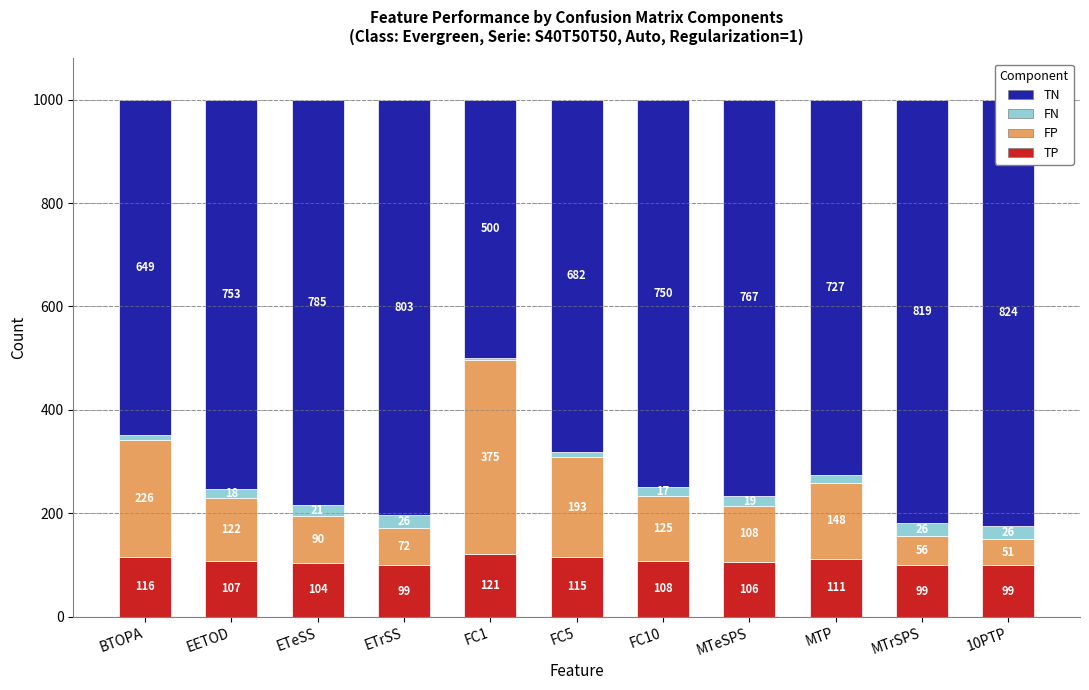

What is the total value across all series at EETOD?

1000